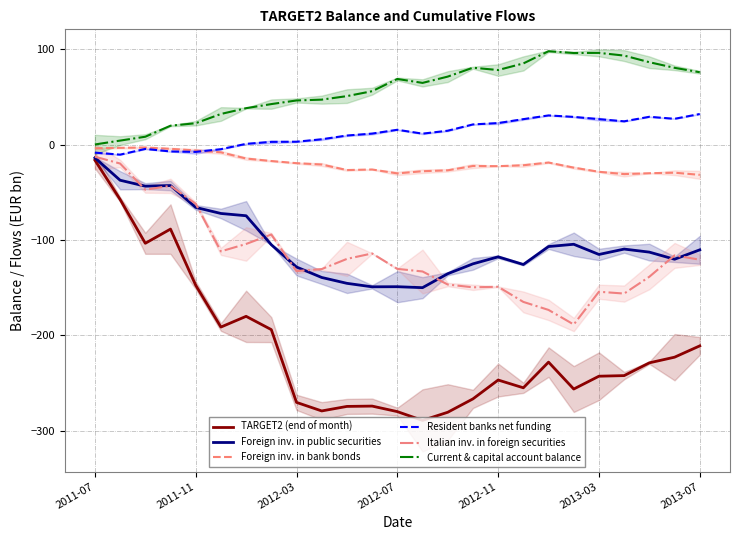

True or false: Foreign inv. in bank bonds and TARGET2 (end of month) cross at least once.

False